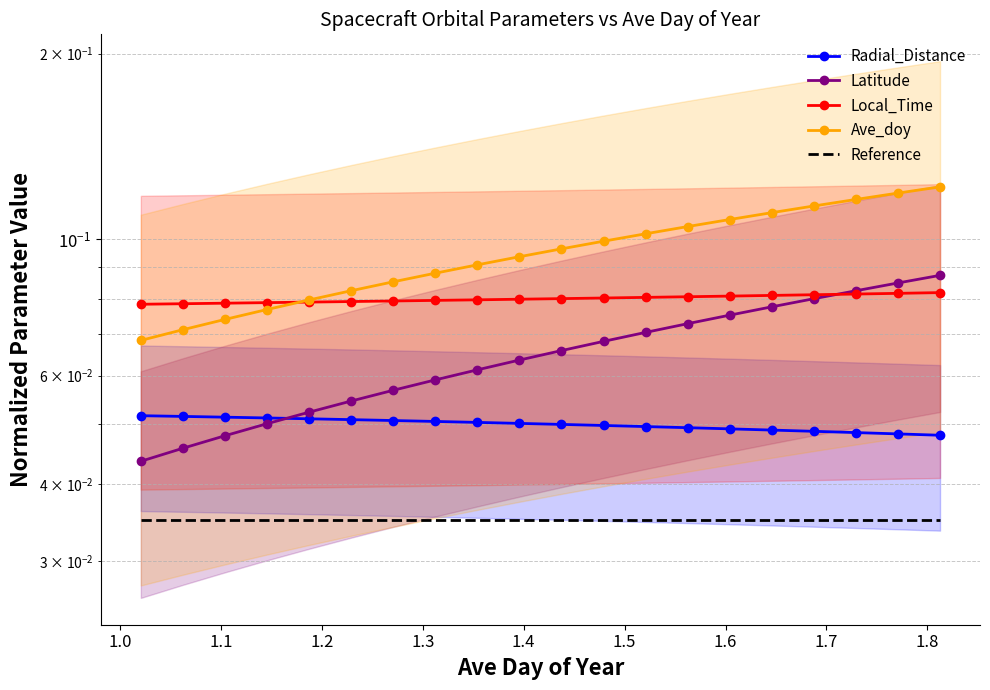

Reading left to right, list all the values displayed in this chart.

Radial_Distance: 0.1	0.1	0.1	0.1	0.1	0.1	0.1	0.1	0.1	0.1	0.0	0.0	0.0	0.0	0.0	0.0	0.0	0.0	0.0	0.0
Latitude: 0.0	0.0	0.0	0.1	0.1	0.1	0.1	0.1	0.1	0.1	0.1	0.1	0.1	0.1	0.1	0.1	0.1	0.1	0.1	0.1
Local_Time: 0.1	0.1	0.1	0.1	0.1	0.1	0.1	0.1	0.1	0.1	0.1	0.1	0.1	0.1	0.1	0.1	0.1	0.1	0.1	0.1
Ave_doy: 0.1	0.1	0.1	0.1	0.1	0.1	0.1	0.1	0.1	0.1	0.1	0.1	0.1	0.1	0.1	0.1	0.1	0.1	0.1	0.1
Reference: 0.0	0.0	0.0	0.0	0.0	0.0	0.0	0.0	0.0	0.0	0.0	0.0	0.0	0.0	0.0	0.0	0.0	0.0	0.0	0.0